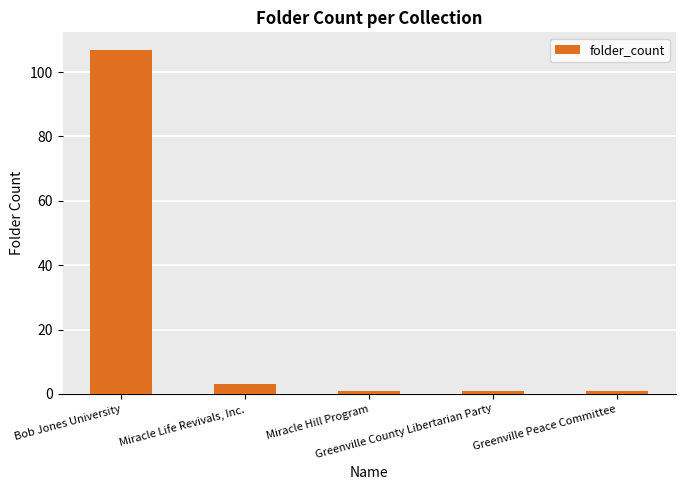

What value does the data have at Miracle Life Revivals, Inc.?

3